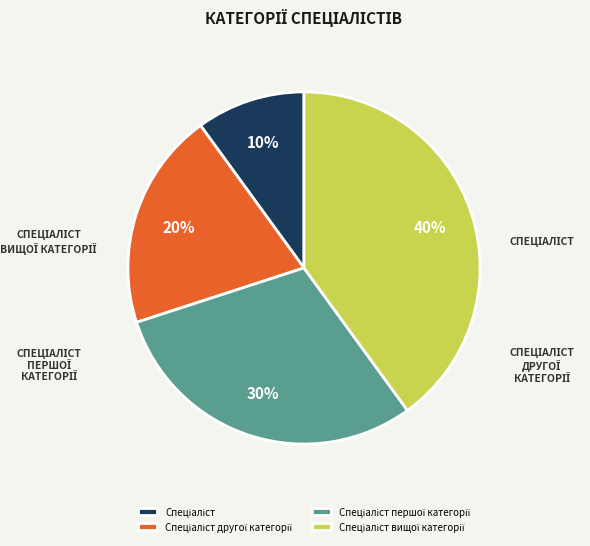

To the nearest percent, what is the average slice percentage?

25%